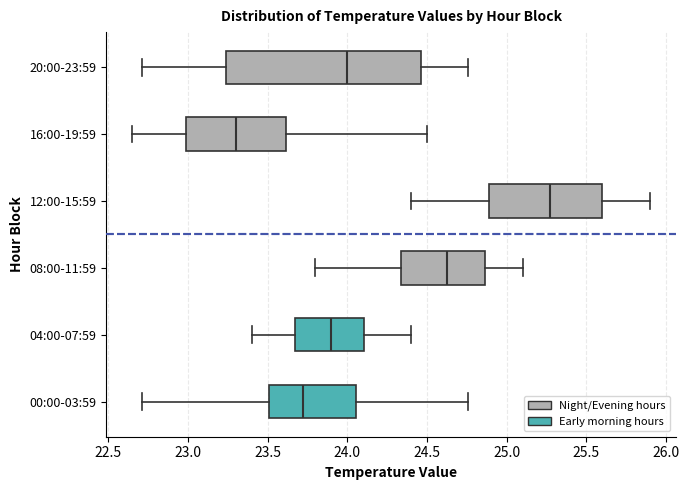

Reading bottom to top, read every box against the x-axis: the position of its median line, the range the box covers, and the ends of its whiskers. The values are not printed on the chart, so give them approximately, as read against the axis.

00:00-03:59: median 23.70, box 23.50 to 24.05, whiskers 22.70 to 24.75
04:00-07:59: median 23.90, box 23.65 to 24.10, whiskers 23.40 to 24.40
08:00-11:59: median 24.65, box 24.35 to 24.85, whiskers 23.80 to 25.10
12:00-15:59: median 25.30, box 24.90 to 25.60, whiskers 24.40 to 25.90
16:00-19:59: median 23.30, box 23.00 to 23.60, whiskers 22.65 to 24.50
20:00-23:59: median 24.00, box 23.25 to 24.45, whiskers 22.70 to 24.75